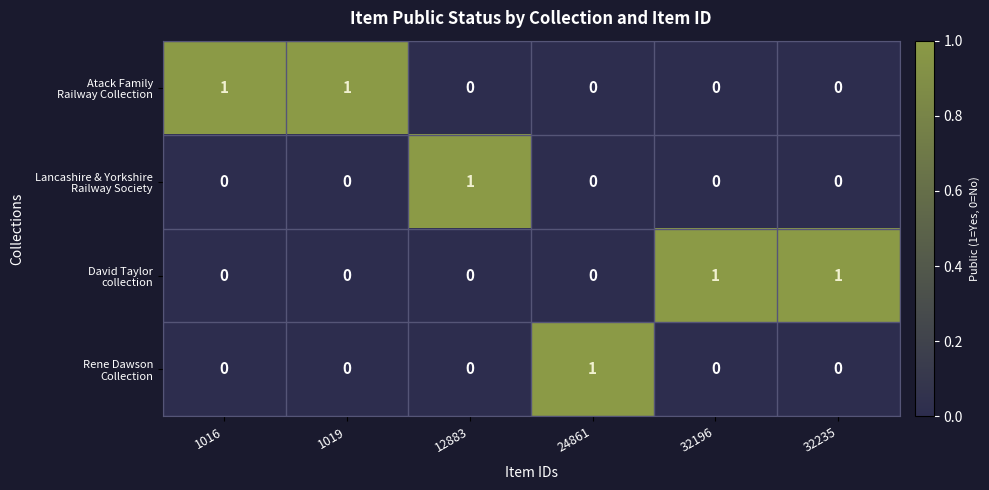

What is the spread (max minus min) of values at 1016?

1